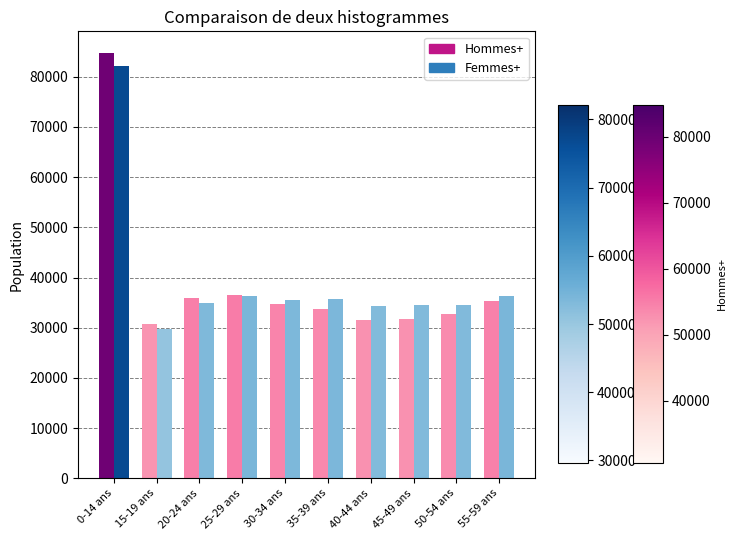

What is the spread (max minus min) of values at 55-59 ans?

1010